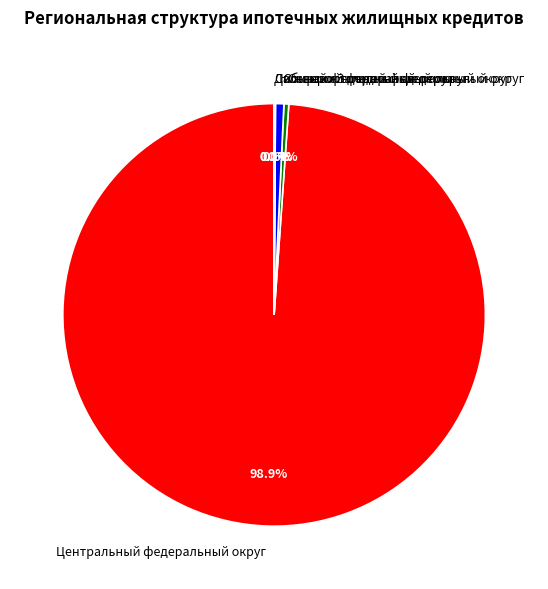

Which has a higher value, Центральный федеральный округ or Южный федеральный округ?

Центральный федеральный округ